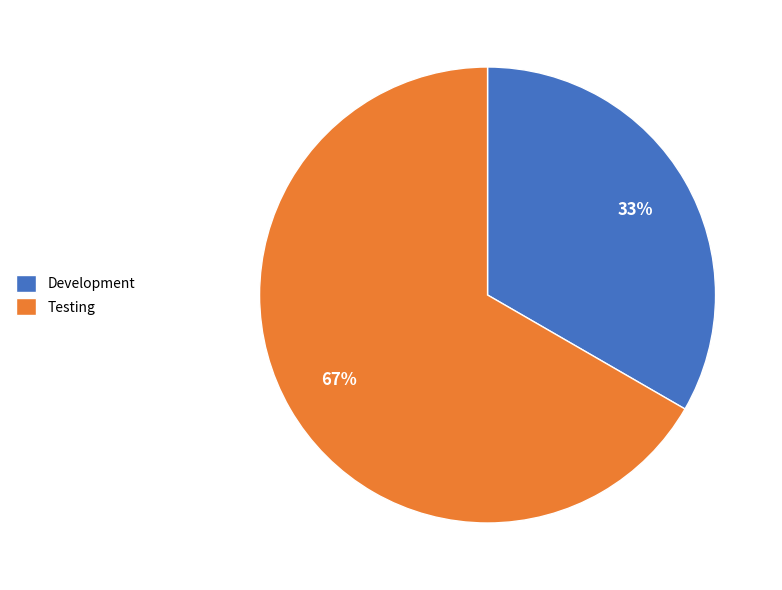

How many segments does this pie chart have?

2